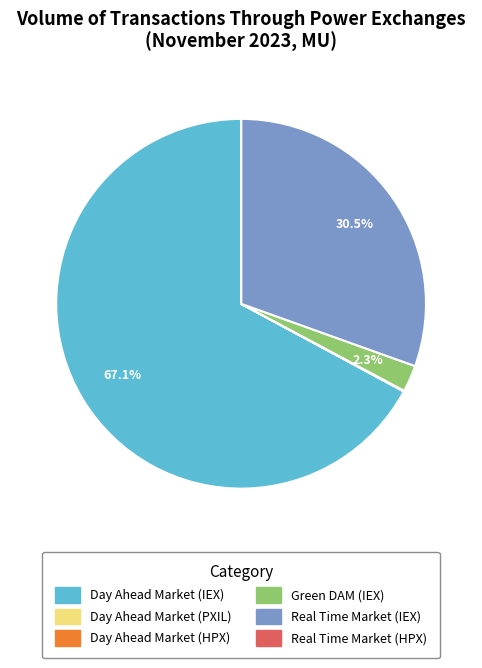

Between Green DAM (IEX) and Day Ahead Market (IEX), which is larger?

Day Ahead Market (IEX)